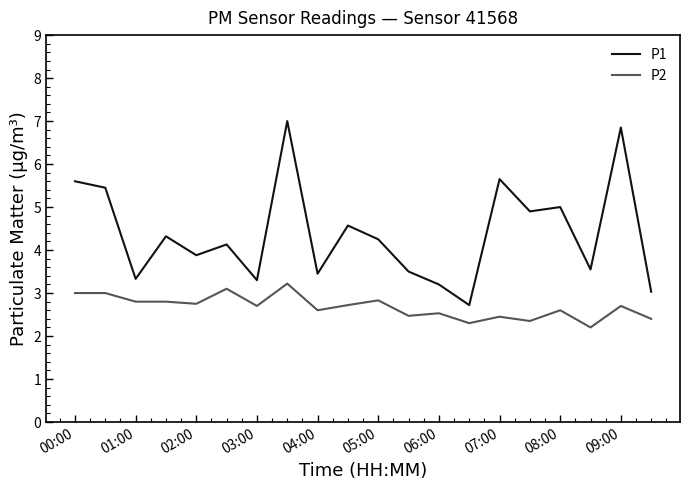

What is the difference between the maximum and minimum values in the P1 series?

4.3